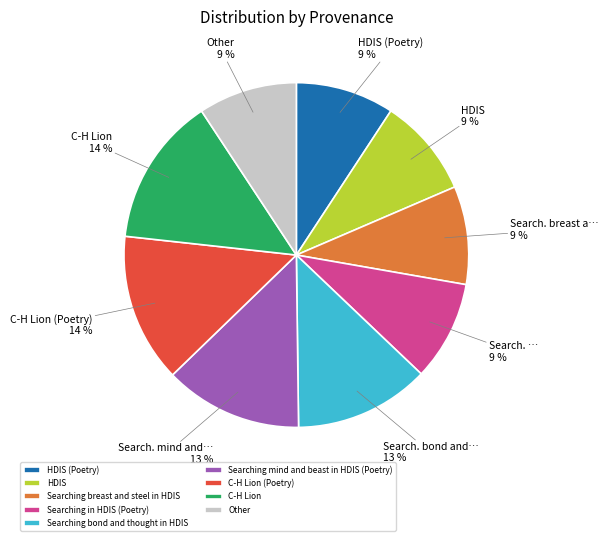

To the nearest percent, what is the average slice percentage?

11%